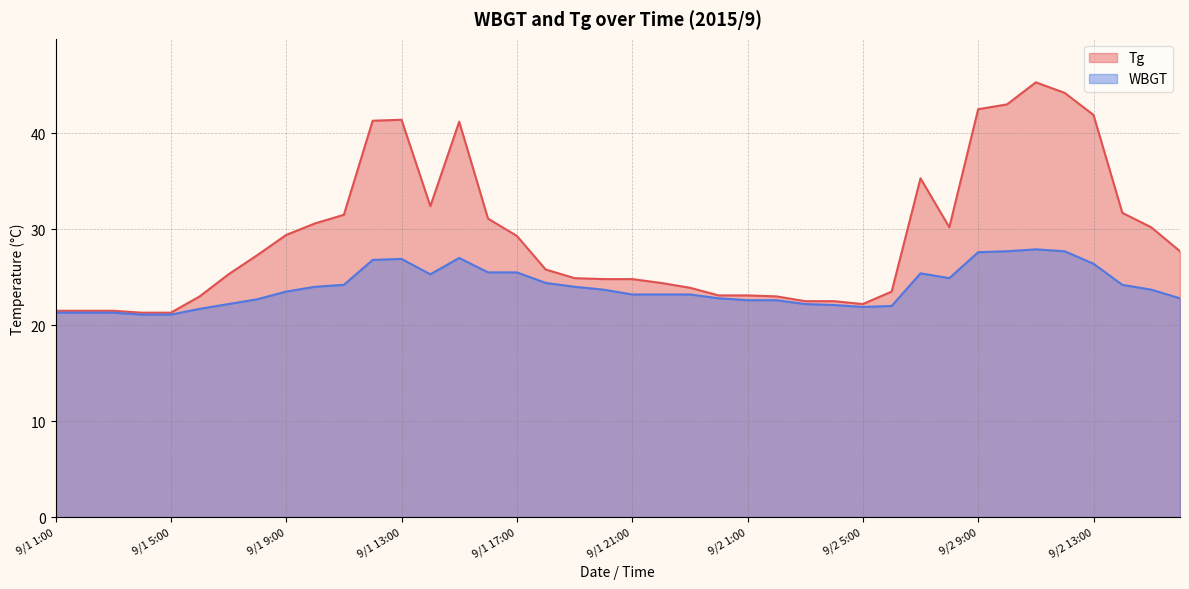

Rank the series at 9/2 8:00 from highest to lowest value.

Tg, WBGT